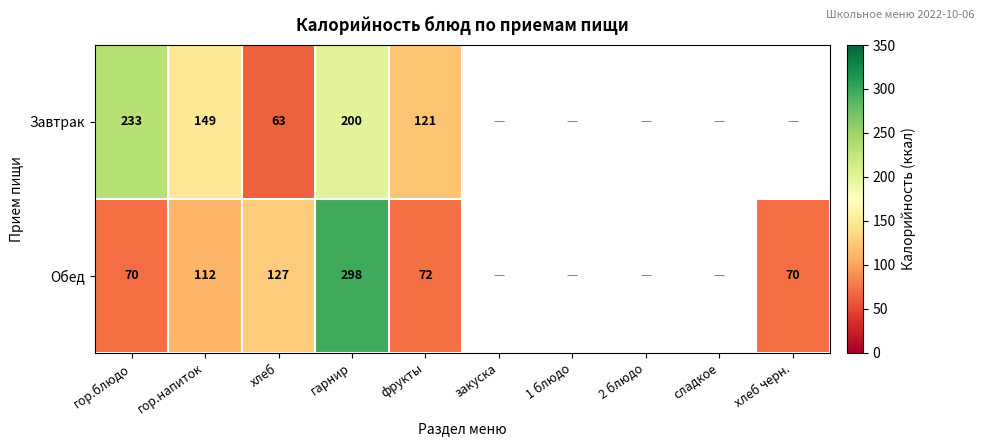

At how many categories does at least one series exceed 153?

2